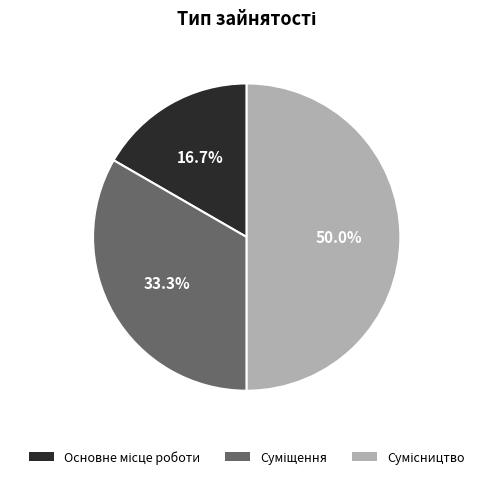

Does Основне місце роботи represent more than half of the total?

No